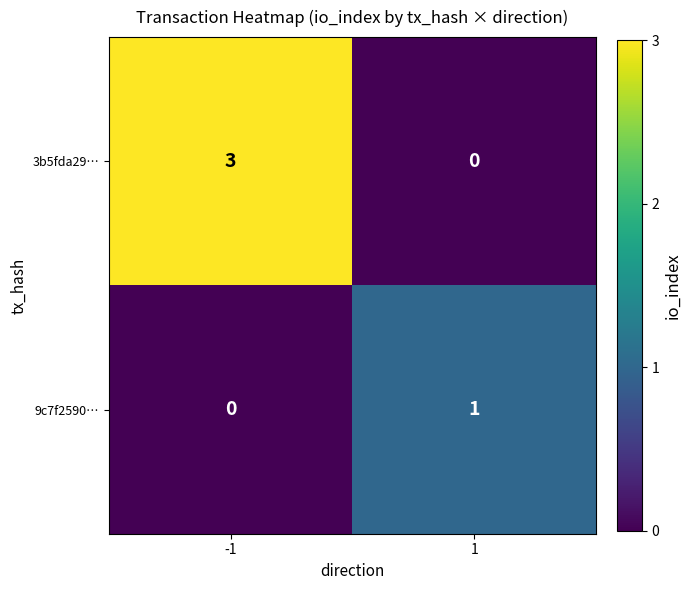

How many series are shown in this chart?

2